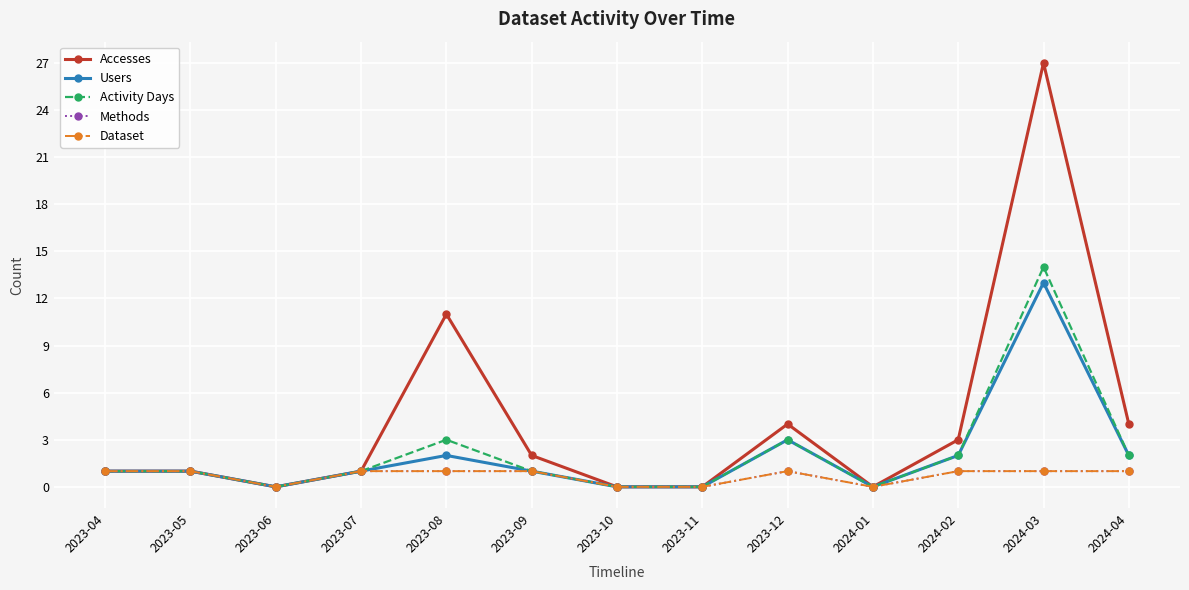

What is the label of the 12th point from the left?

2024-03